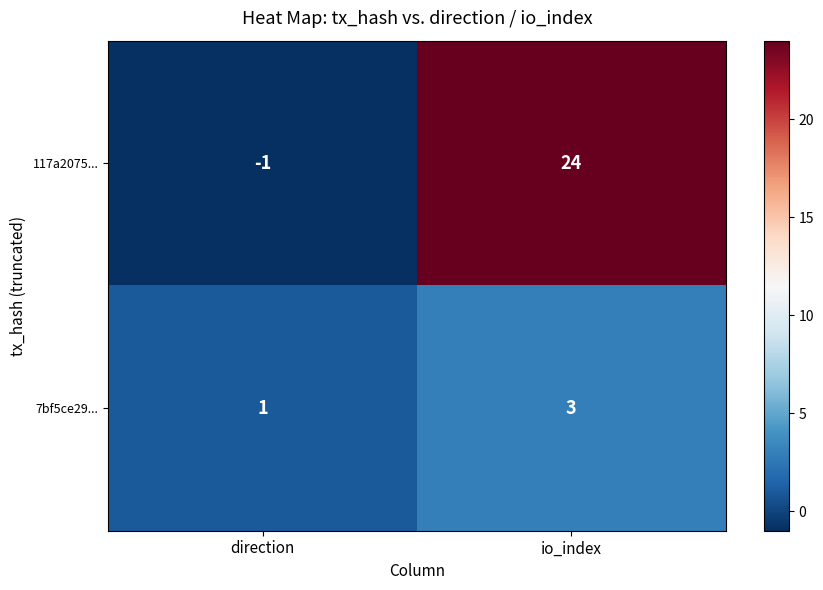

What is the minimum value shown in the chart?

-1